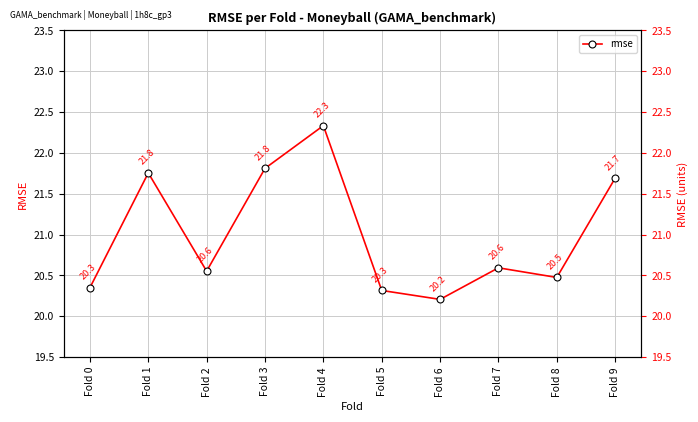

Which label corresponds to the smallest value in the chart?

Fold 6